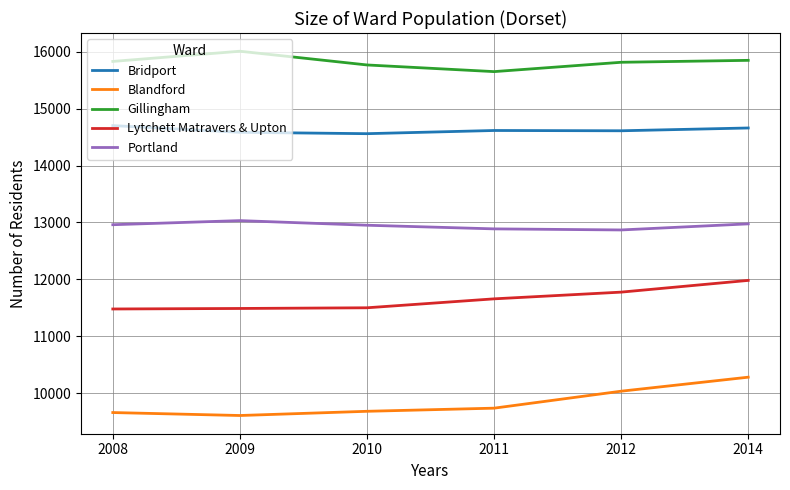

True or false: Lytchett Matravers & Upton and Portland cross at least once.

False